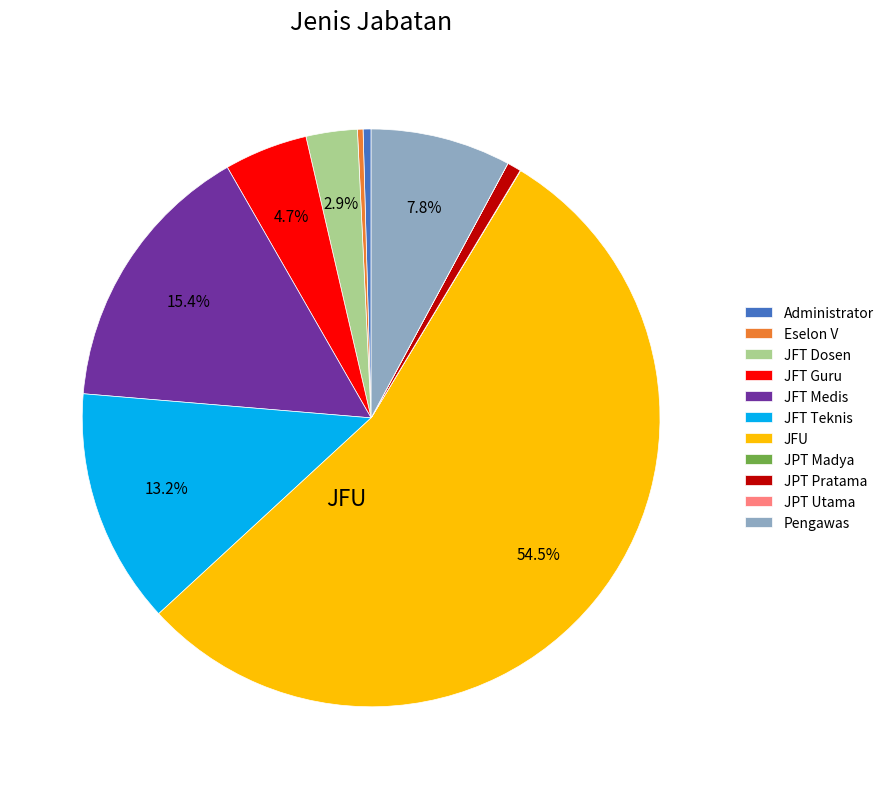

Which category has the biggest portion of the pie?

JFU